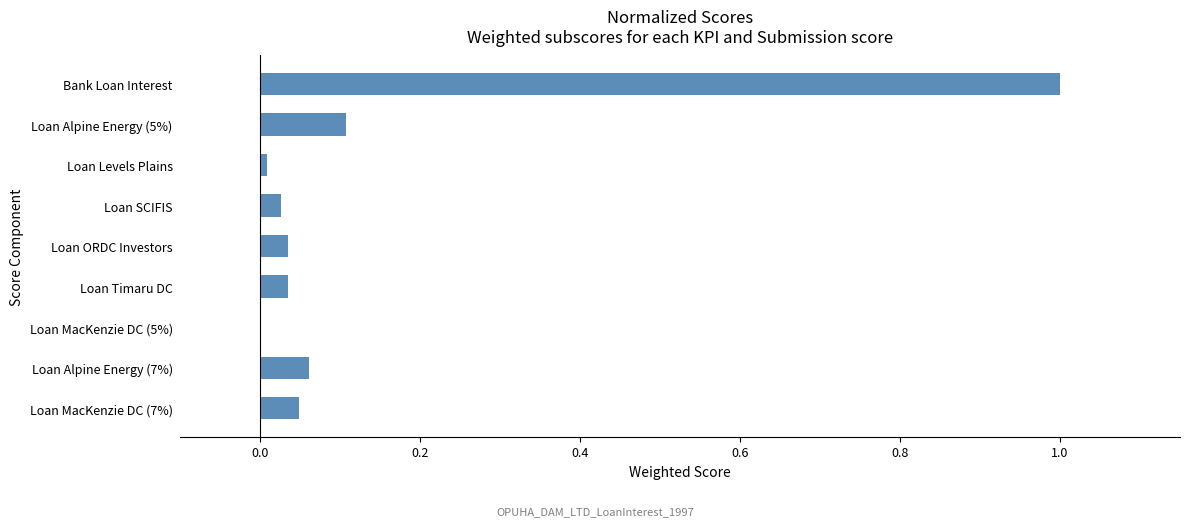

What is the sum of all values?

1.3